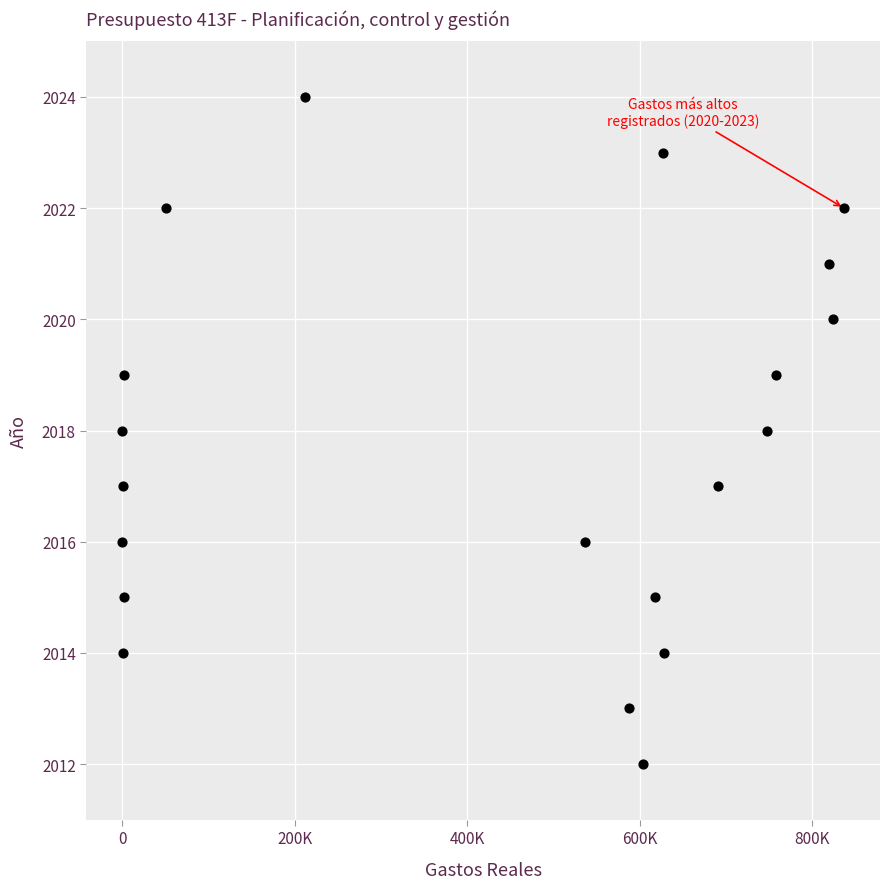

What is the range of Y values (max minus min)?

12